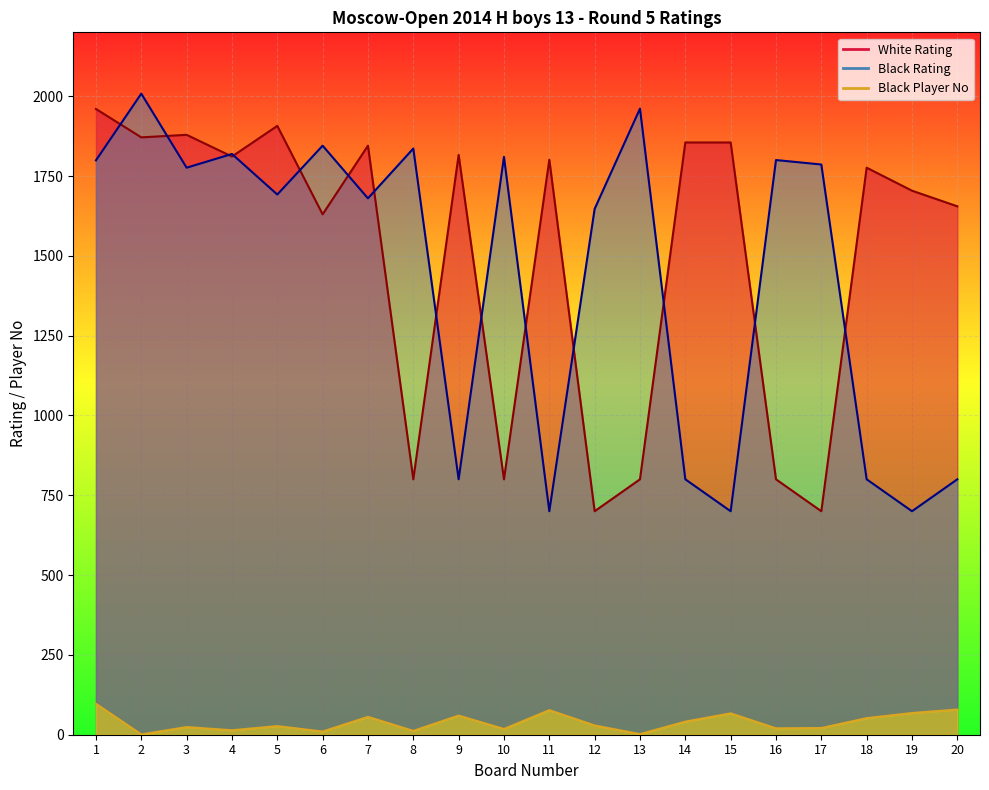

Count the number of data series in this chart.

3